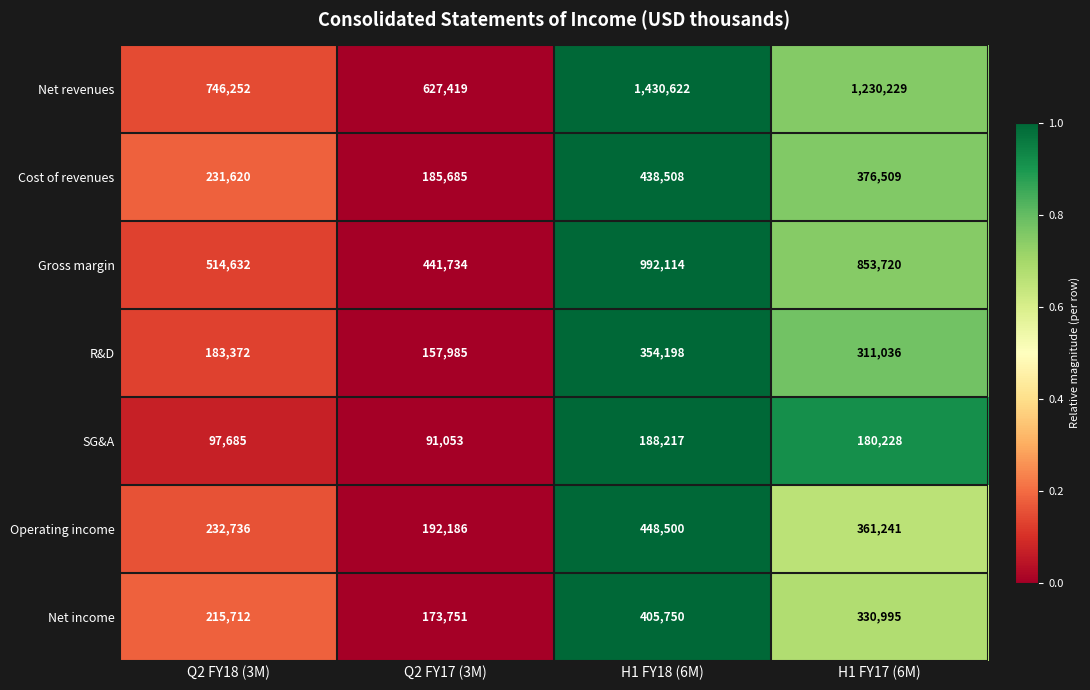

What value does the Net revenues series have at Q2 FY17 (3M), to the nearest 50?

627400